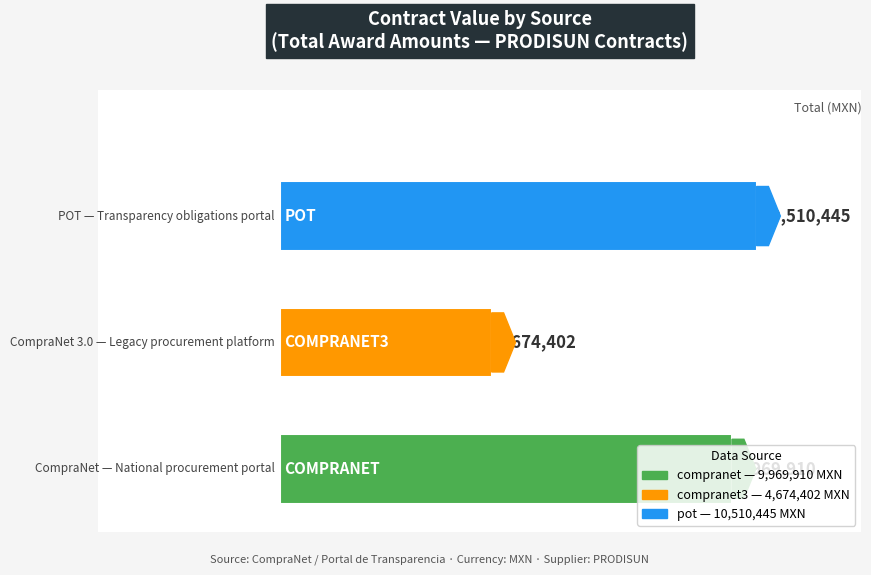

What is the smallest value displayed?

4674401.9